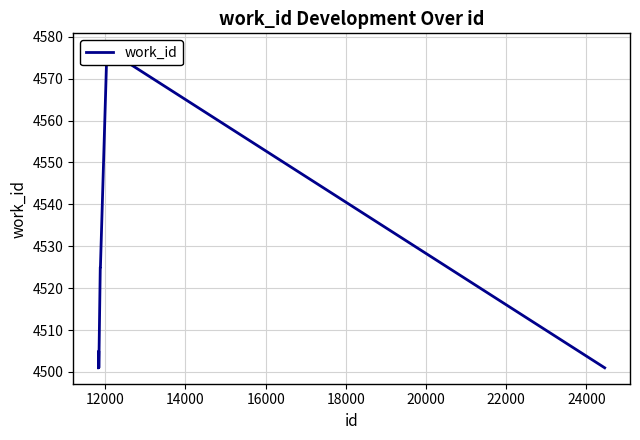

Does the chart have visible grid lines?

Yes